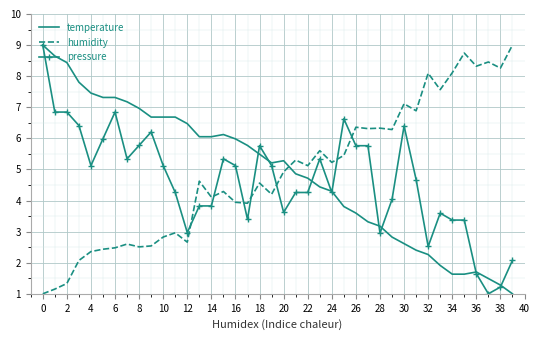

How many categories are shown in the chart?

40